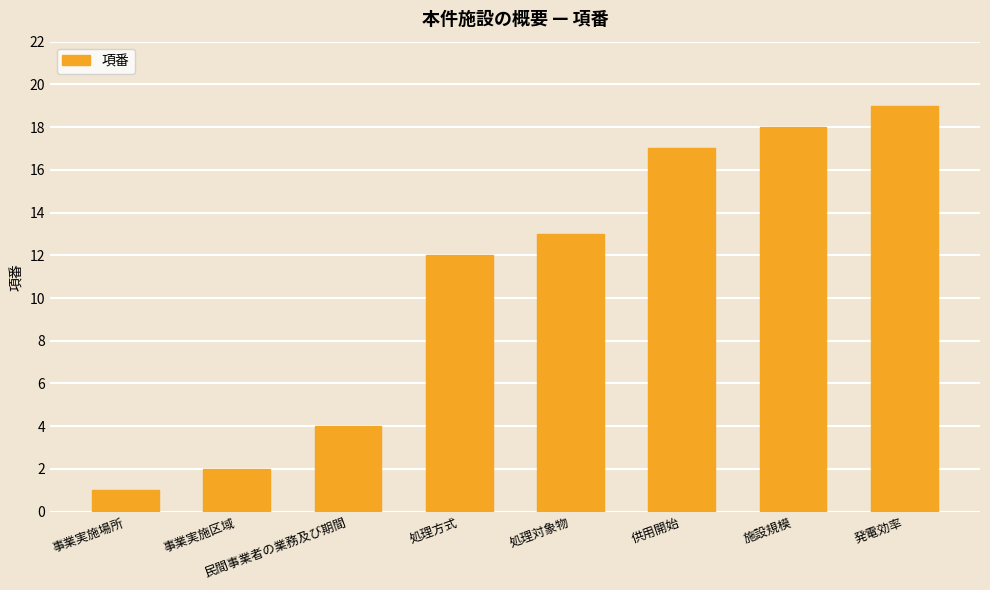

At which label is the value closest to 10?

処理方式